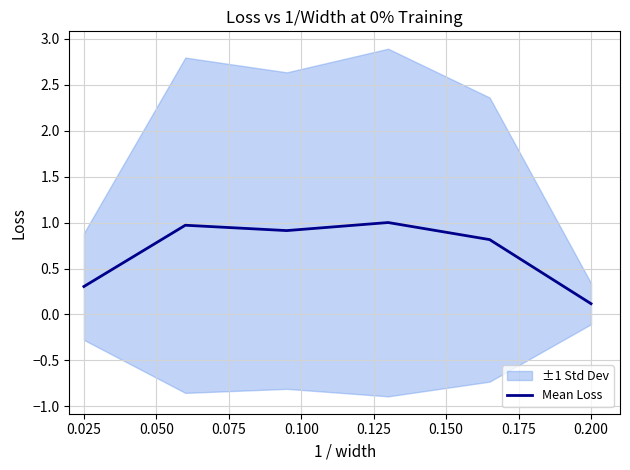

What is the maximum value for Mean Loss?

1.0